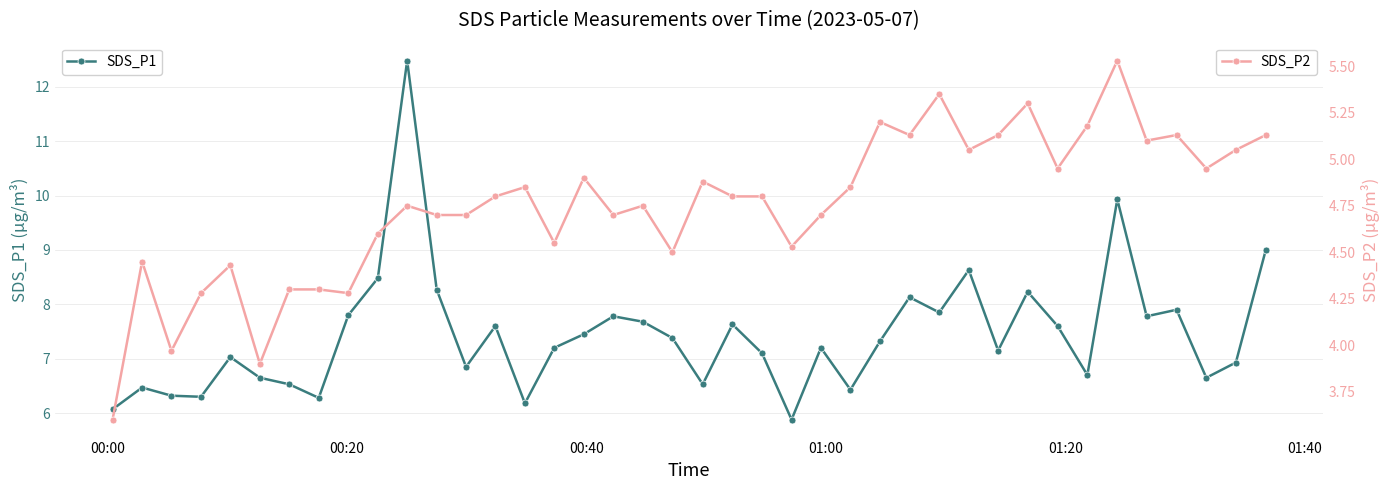

True or false: SDS_P1 and SDS_P2 cross at least once.

False